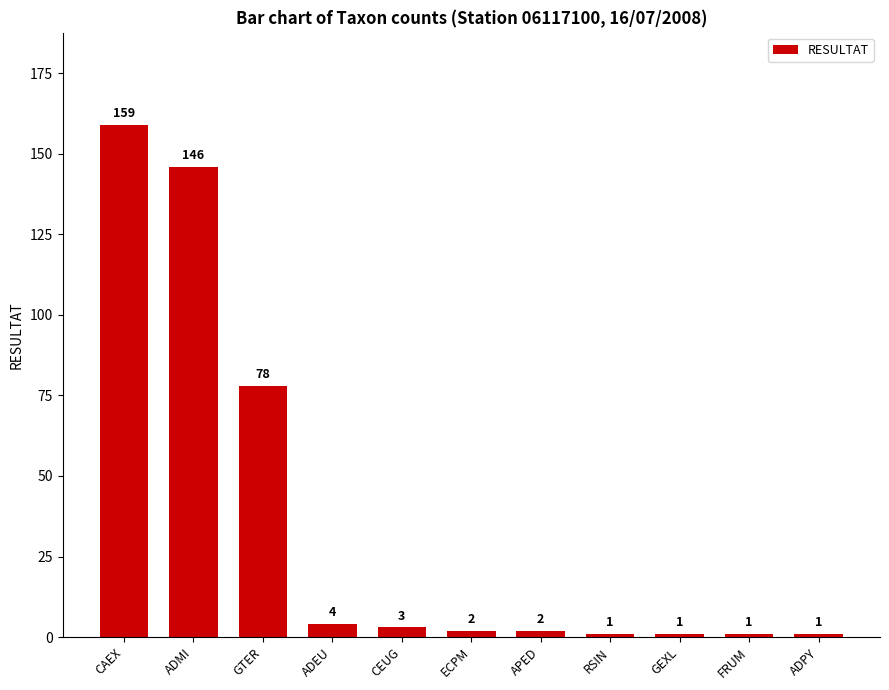

How many values are below 2?

4